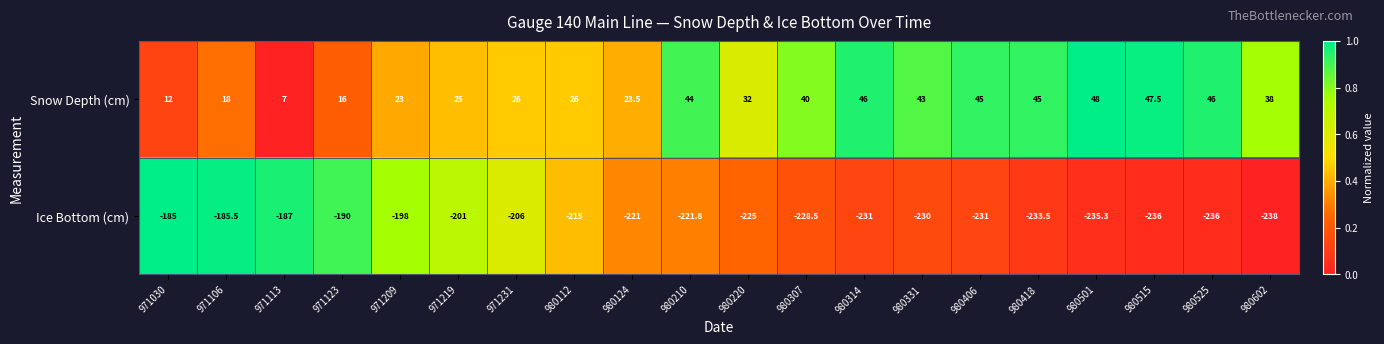

What is the total value across all series at 980525?

-190.0